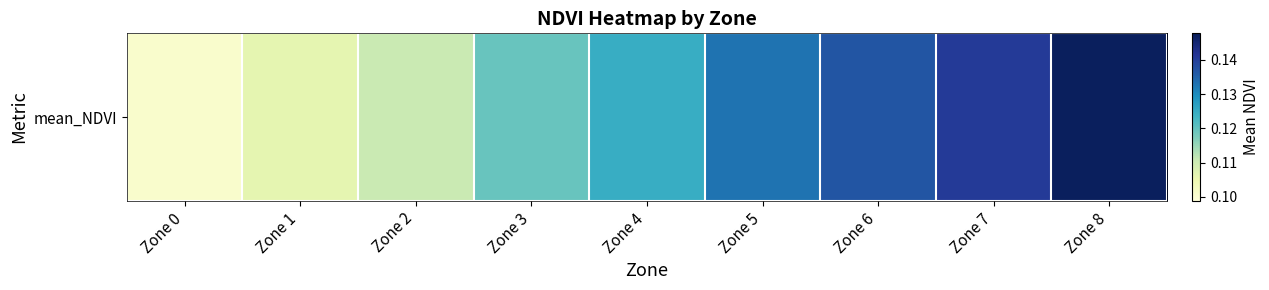

Rank the categories by value from highest to lowest.

Zone 8, Zone 7, Zone 6, Zone 5, Zone 4, Zone 3, Zone 2, Zone 1, Zone 0